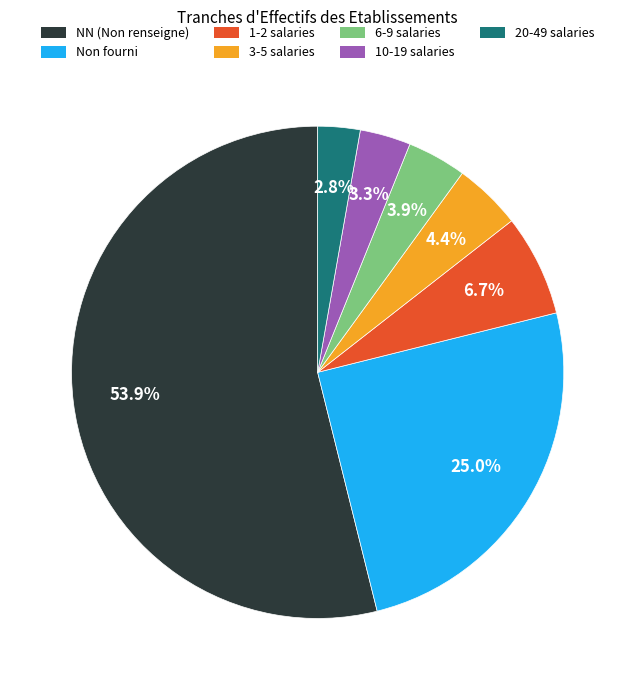

Does any single category account for the majority?

Yes